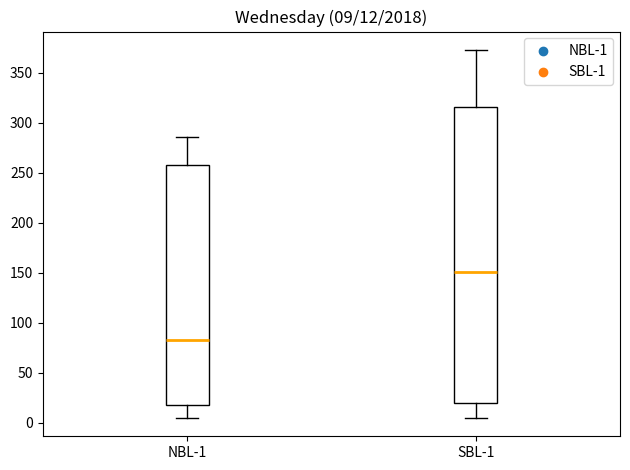

Comparing the boxes themselves (not the whiskers), which one is the tallest?

SBL-1